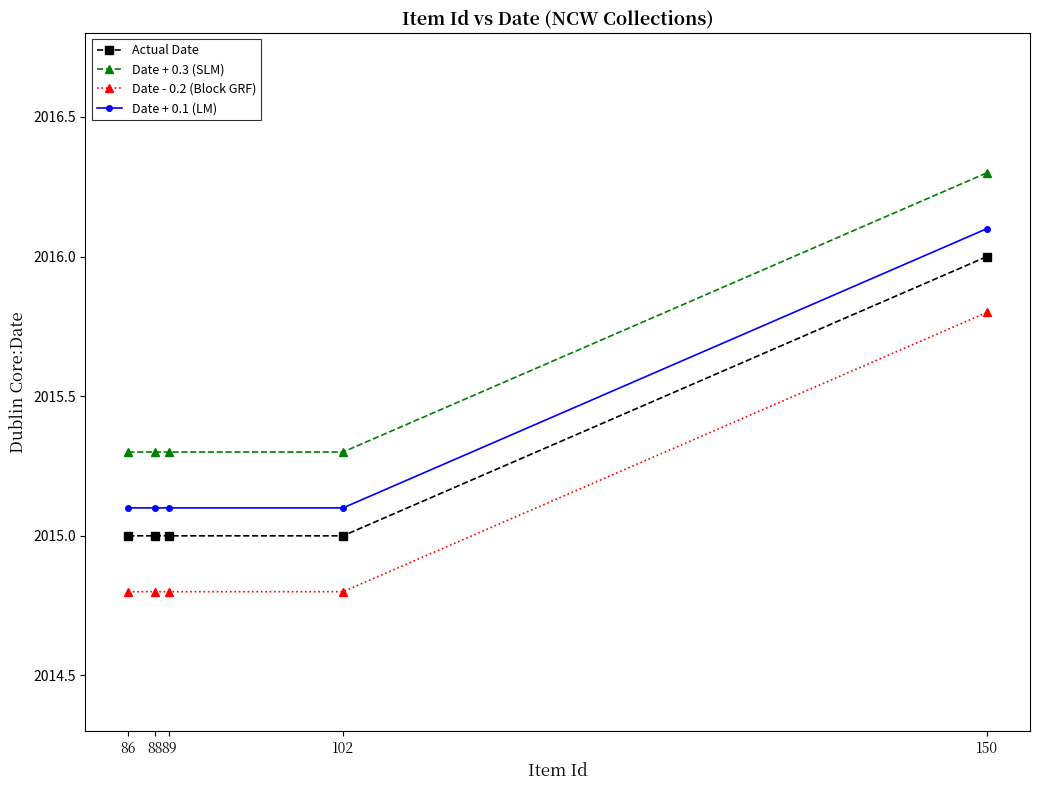

The Date + 0.3 (SLM) series shows 2015.3 at 89. True or false?

True